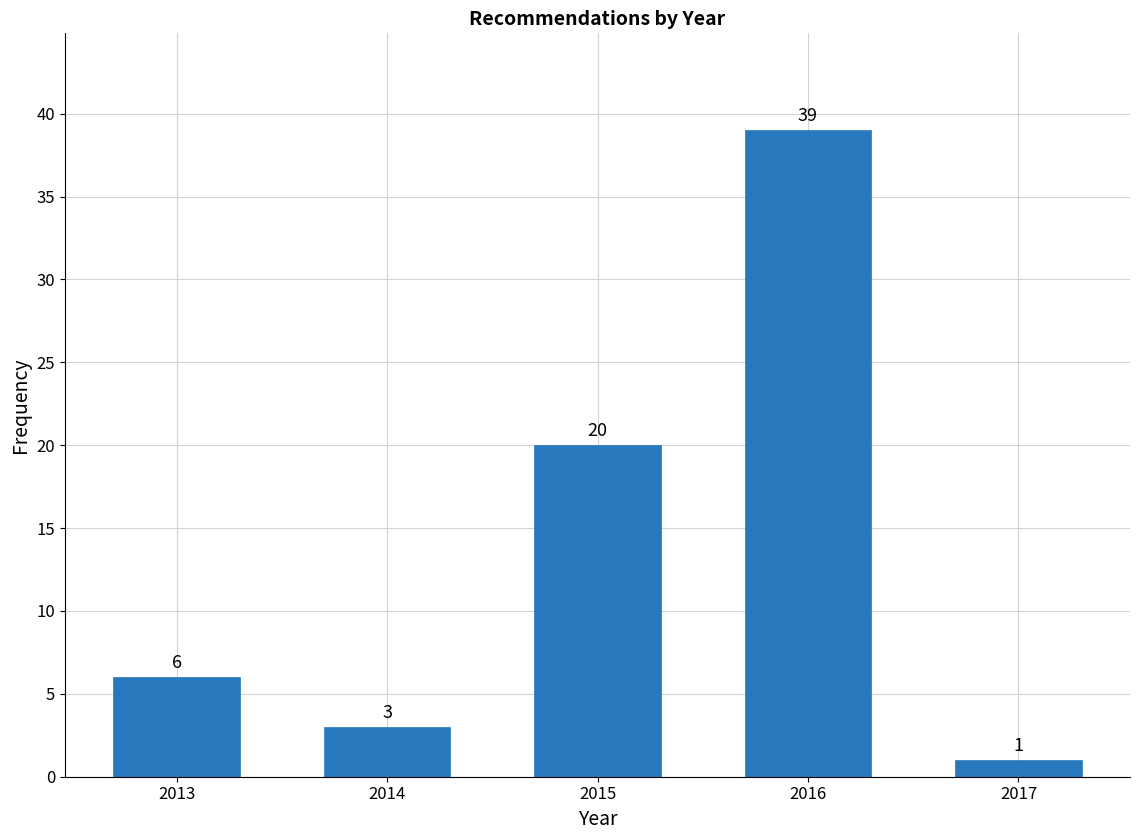

Reading left to right, extract all data points from this chart.

6	3	20	39	1